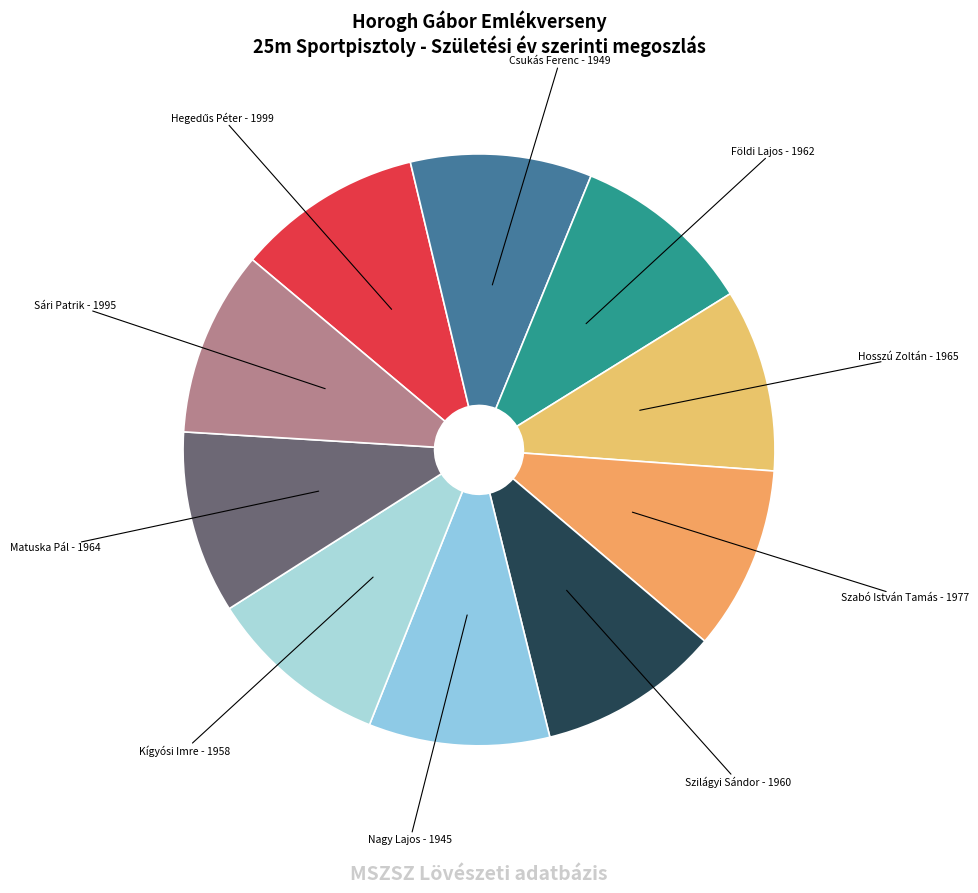

Does any single category account for the majority?

No